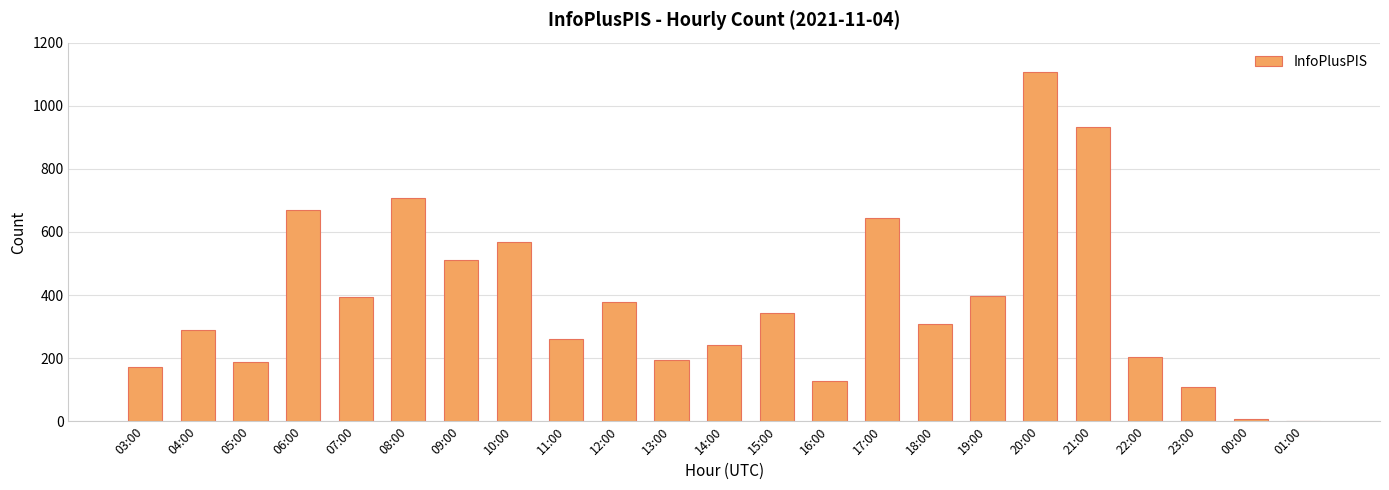

Is it true that the value at 07:00 is 173?

False